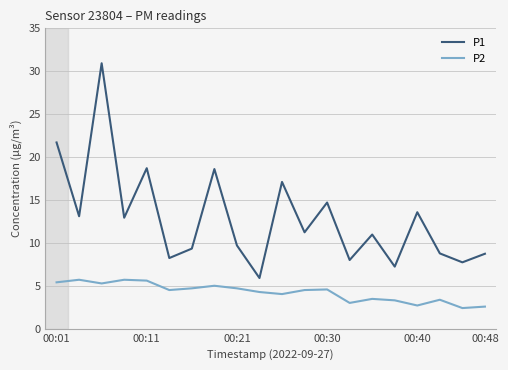

What is the difference between the maximum and second lowest values in the P1 series?

23.7